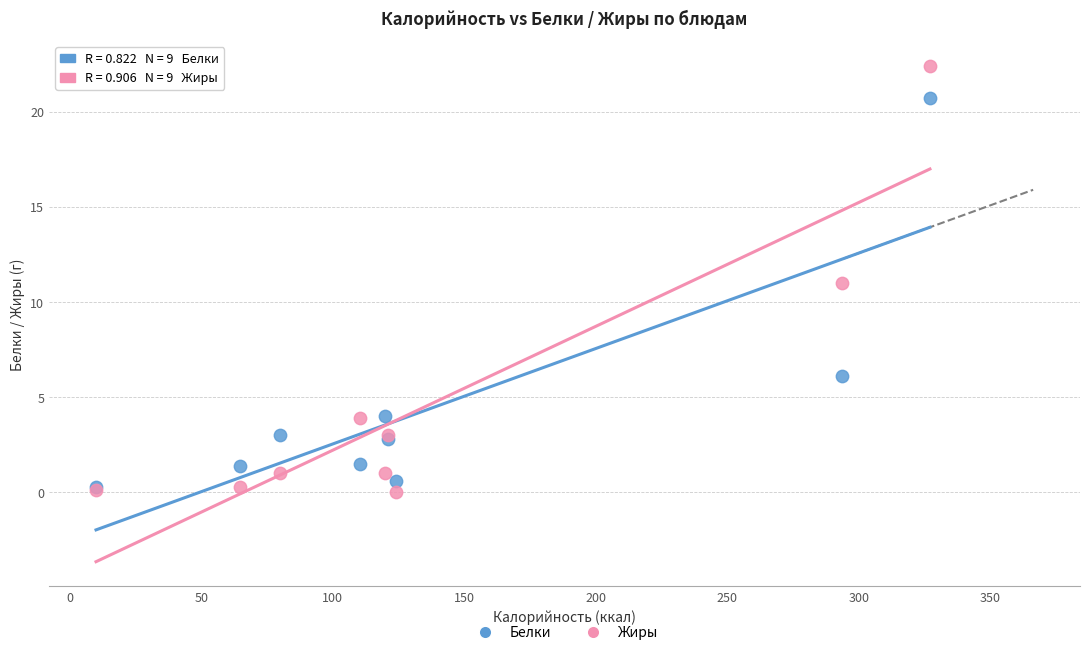

In the Белки series, what Y value is closest to 10?

6.1